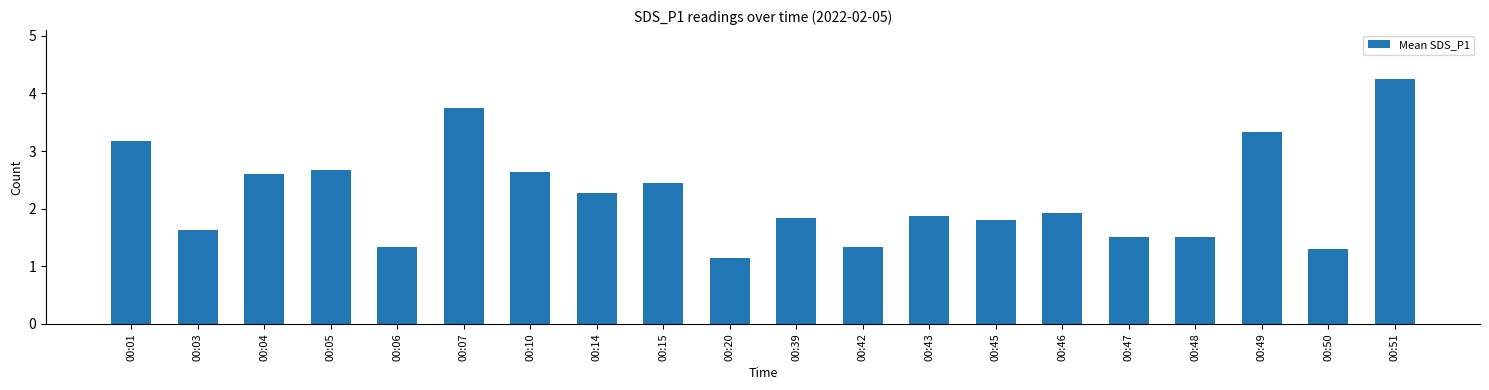

Which has a higher value, 00:20 or 00:06?

00:06